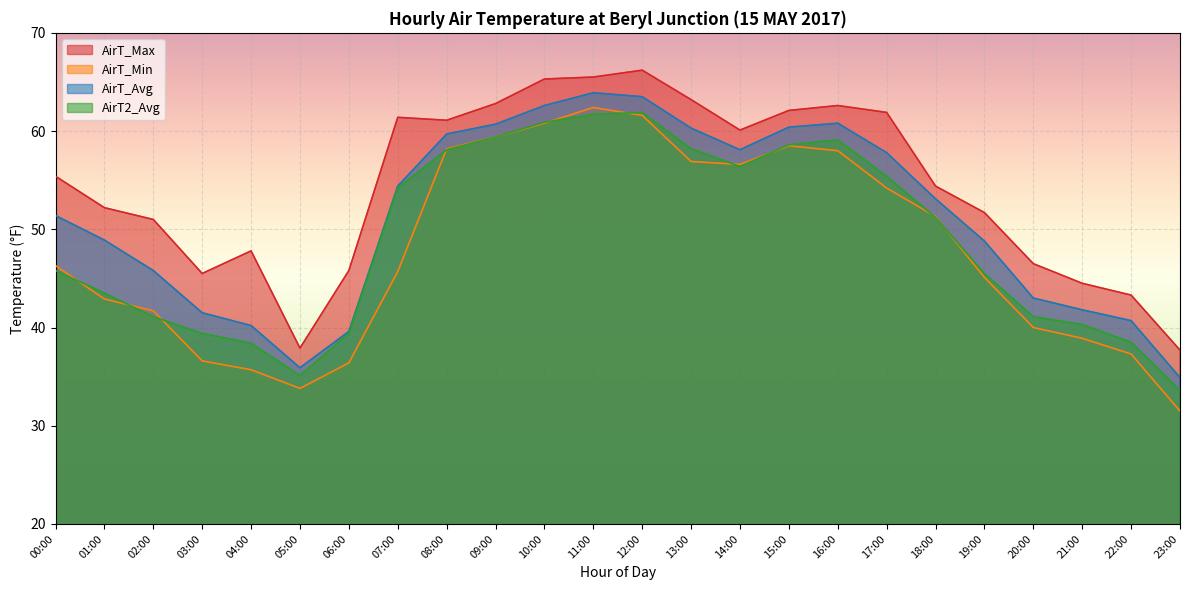

What is the average value of the AirT_Max series?

54.4